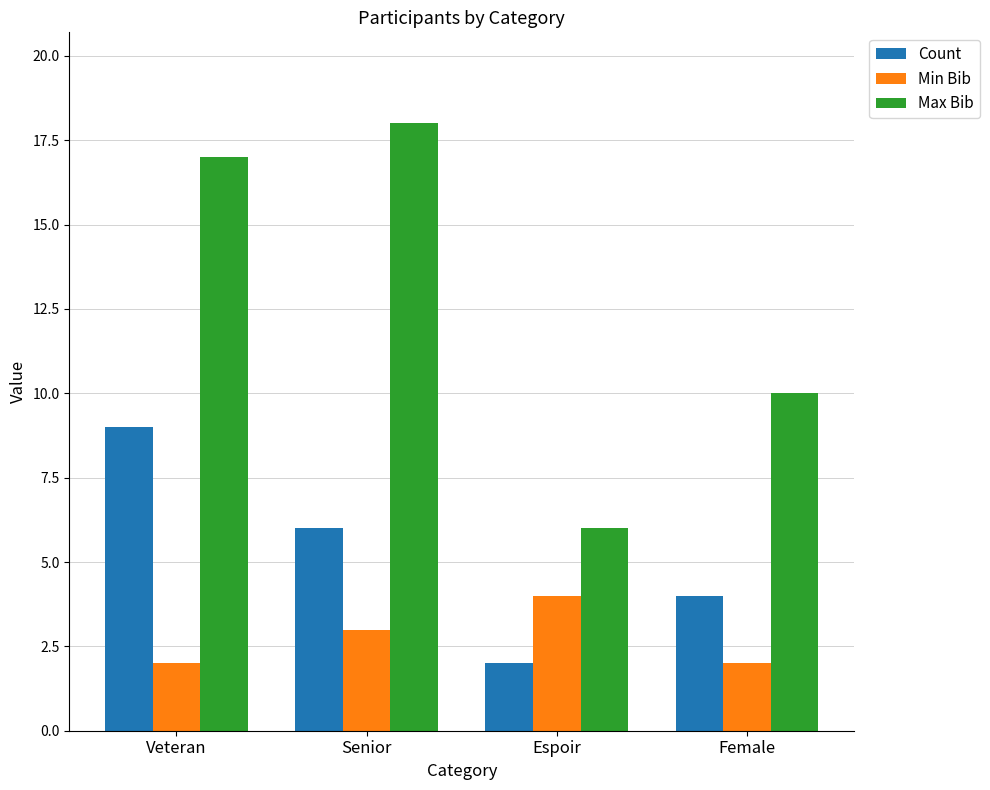

Rank the series by their average value, from highest to lowest.

Max Bib, Count, Min Bib